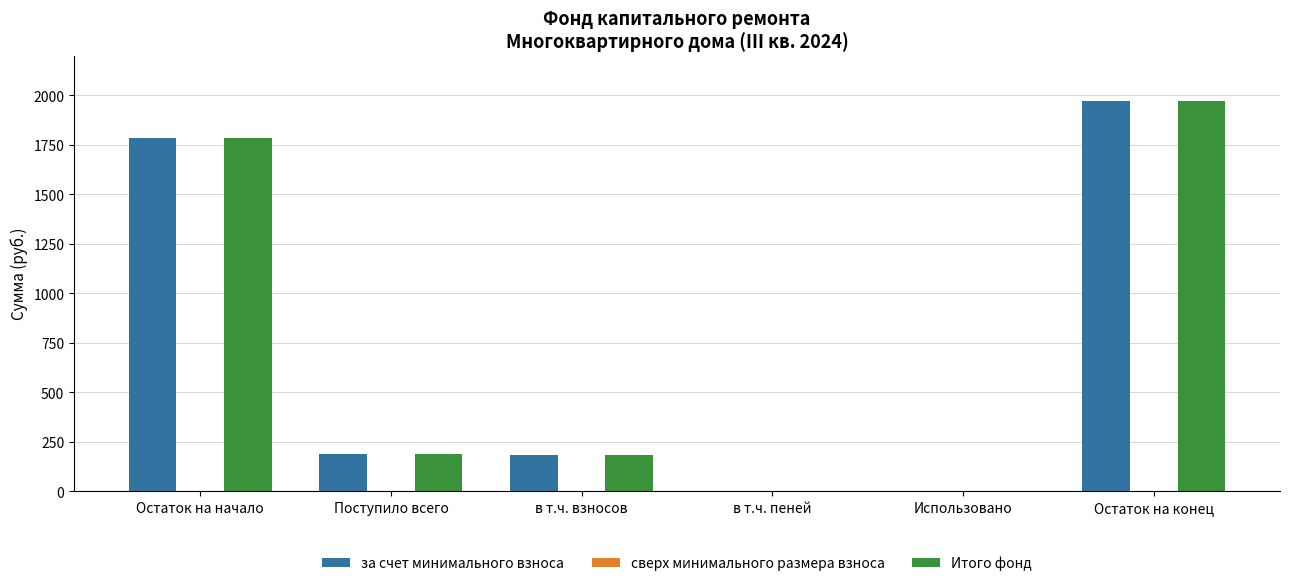

What is the approximate value of Итого фонд at в т.ч. взносов?

185.1